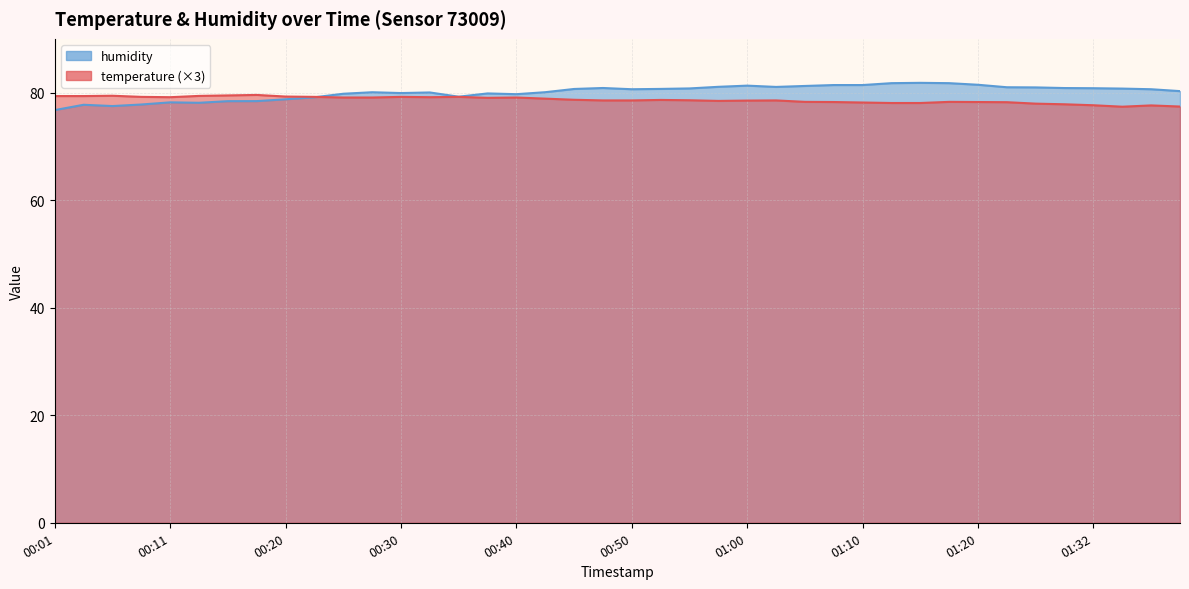

Read the humidity value at 00:52.

80.7